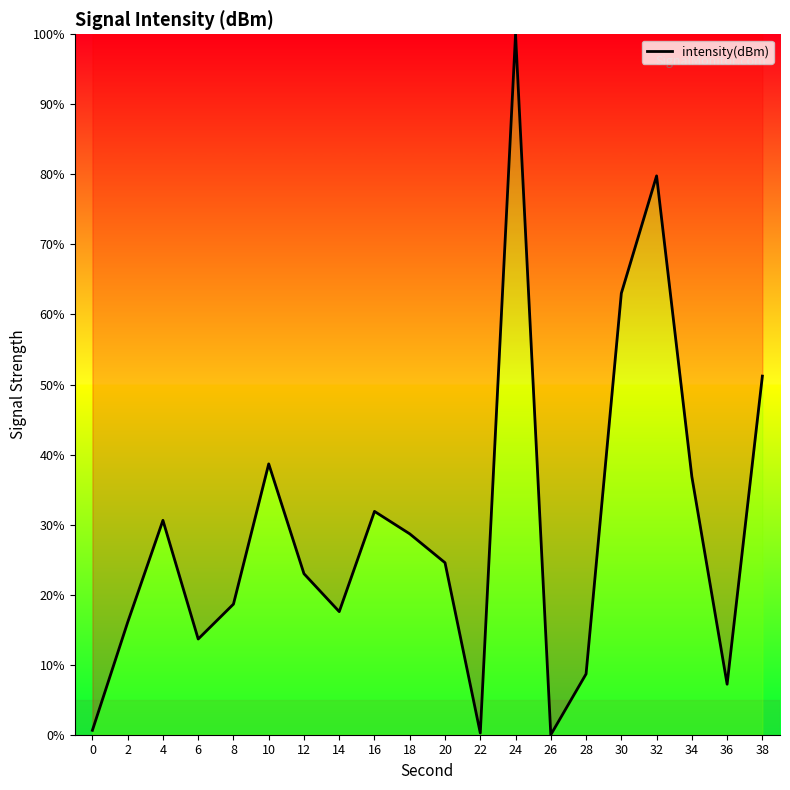

At which label is the value closest to 50?

38